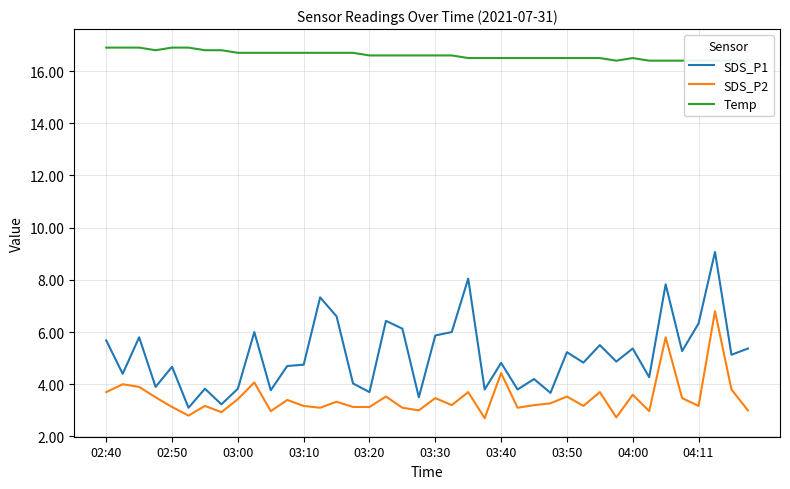

Which series has the largest total across all categories?

Temp